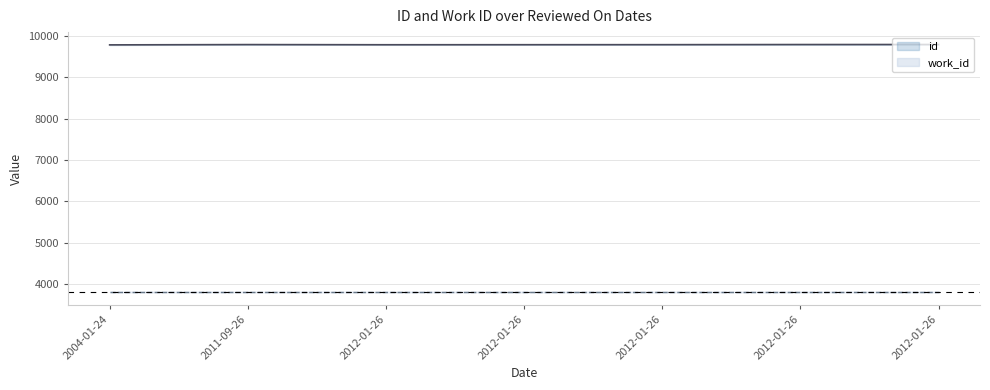

How many interior local peaks (higher than both neighbors) does the data have?

1